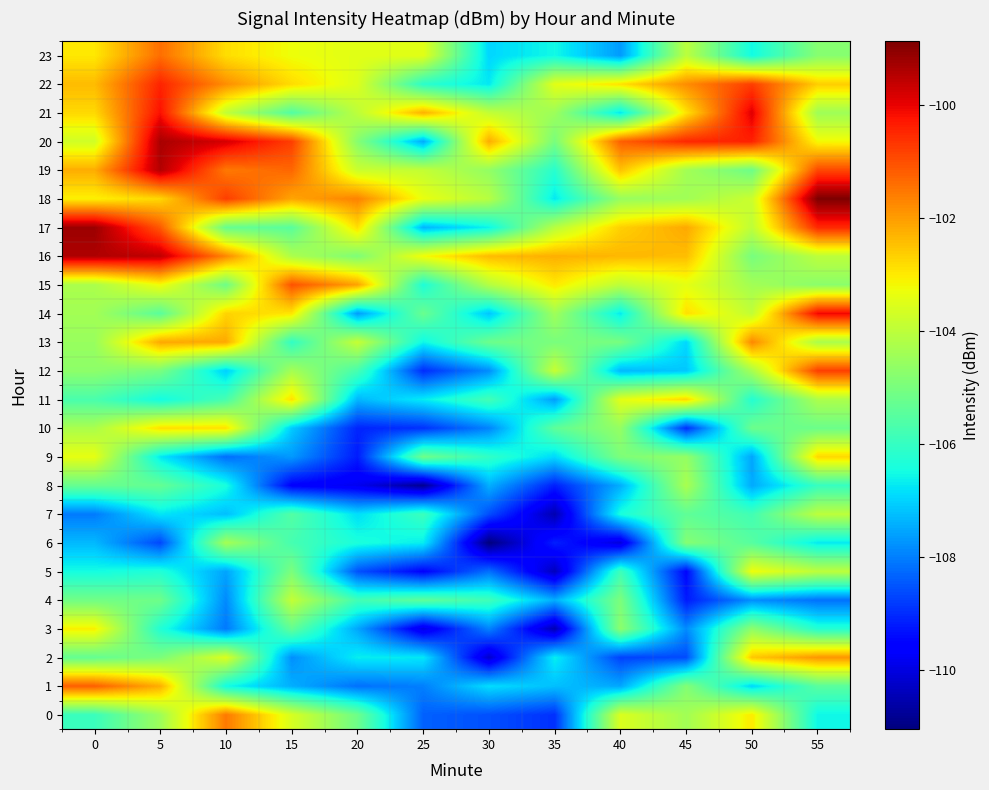

Reading left to right, list all the values displayed in this chart.

0: 0=-105.9	5=-104.5	10=-101.5	15=-103.6	20=-105.2	25=-108.4	30=-108.6	35=-109.0	40=-103.6	45=-104.4	50=-103.0	55=-106.6
1: 0=-101.2	5=-102.2	10=-106.5	15=-107.4	20=-108.2	25=-108.0	30=-106.9	35=-107.2	40=-107.5	45=-104.8	50=-106.9	55=-105.5
2: 0=-105.3	5=-105.0	10=-103.5	15=-107.8	20=-106.7	25=-106.7	30=-110.2	35=-106.7	40=-108.7	45=-108.6	50=-102.6	55=-101.9
3: 0=-103.1	5=-106.3	10=-108.1	15=-105.3	20=-107.5	25=-110.0	30=-107.9	35=-110.5	40=-104.7	45=-107.9	50=-104.7	55=-106.2
4: 0=-105.1	5=-105.2	10=-107.9	15=-103.9	20=-105.8	25=-105.4	30=-105.9	35=-107.4	40=-105.0	45=-109.2	50=-107.8	55=-108.2
5: 0=-106.5	5=-106.3	10=-107.6	15=-105.0	20=-108.5	25=-109.5	30=-108.2	35=-110.4	40=-105.9	45=-109.5	50=-103.3	55=-104.0
6: 0=-107.3	5=-108.7	10=-104.4	15=-105.8	20=-106.4	25=-106.7	30=-111.1	35=-109.1	40=-110.1	45=-104.8	50=-105.5	55=-106.7
7: 0=-108.1	5=-106.8	10=-107.2	15=-105.6	20=-106.9	25=-105.9	30=-108.6	35=-110.5	40=-106.4	45=-105.4	50=-105.8	55=-104.0
8: 0=-105.3	5=-105.3	10=-106.4	15=-109.6	20=-109.8	25=-110.8	30=-107.4	35=-109.1	40=-107.4	45=-104.3	50=-107.5	55=-106.0
9: 0=-103.4	5=-106.7	10=-108.2	15=-107.7	20=-109.2	25=-105.1	30=-106.1	35=-106.9	40=-104.9	45=-104.6	50=-107.5	55=-102.8
10: 0=-104.3	5=-102.9	10=-102.9	15=-107.1	20=-109.1	25=-108.9	30=-107.9	35=-105.4	40=-104.6	45=-109.0	50=-105.2	55=-105.2
11: 0=-105.7	5=-106.5	10=-105.7	15=-102.9	20=-107.3	25=-106.7	30=-105.8	35=-107.6	40=-103.4	45=-102.7	50=-106.3	55=-104.2
12: 0=-104.7	5=-105.0	10=-107.0	15=-104.3	20=-105.7	25=-109.0	30=-107.8	35=-103.8	40=-107.3	45=-107.1	50=-104.3	55=-100.8
13: 0=-104.5	5=-102.2	10=-102.2	15=-106.1	20=-103.9	25=-106.6	30=-105.2	35=-105.0	40=-105.0	45=-106.9	50=-101.7	55=-104.3
14: 0=-104.4	5=-105.5	10=-102.7	15=-102.9	20=-107.7	25=-105.2	30=-107.1	35=-104.4	40=-106.7	45=-102.9	50=-103.9	55=-100.1
15: 0=-104.3	5=-103.2	10=-105.2	15=-101.0	20=-102.1	25=-106.3	30=-104.1	35=-103.0	40=-104.0	45=-103.4	50=-104.4	55=-104.7
16: 0=-99.4	5=-99.6	10=-101.7	15=-104.2	20=-104.9	25=-103.2	30=-102.4	35=-102.2	40=-102.3	45=-102.4	50=-105.0	55=-104.0
17: 0=-99.2	5=-101.1	10=-105.3	15=-105.5	20=-102.8	25=-107.3	30=-106.6	35=-104.1	40=-102.7	45=-102.2	50=-104.0	55=-100.5
18: 0=-103.1	5=-102.7	10=-100.8	15=-102.1	20=-101.7	25=-103.4	30=-104.1	35=-106.7	40=-104.5	45=-104.4	50=-103.8	55=-98.9
19: 0=-102.2	5=-99.4	10=-101.5	15=-101.3	20=-103.8	25=-103.9	30=-104.6	35=-106.2	40=-102.5	45=-104.4	50=-105.2	55=-100.9
20: 0=-103.7	5=-99.3	10=-99.8	15=-100.8	20=-104.8	25=-107.5	30=-102.2	35=-105.0	40=-101.2	45=-100.5	50=-100.4	55=-103.2
21: 0=-102.8	5=-100.2	10=-103.9	15=-105.6	20=-104.0	25=-102.3	30=-103.9	35=-104.5	40=-106.8	45=-102.9	50=-99.9	55=-104.4
22: 0=-102.4	5=-100.4	10=-101.8	15=-102.8	20=-103.5	25=-106.1	30=-106.7	35=-103.4	40=-102.9	45=-101.8	50=-100.8	55=-102.6
23: 0=-103.0	5=-101.4	10=-102.8	15=-103.3	20=-103.5	25=-103.4	30=-107.0	35=-106.5	40=-107.7	45=-104.0	50=-106.5	55=-104.8